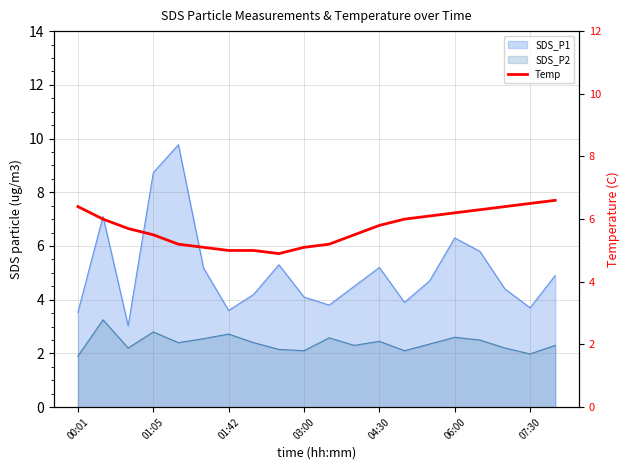

What is the value of the 19th point from the left?

6.5